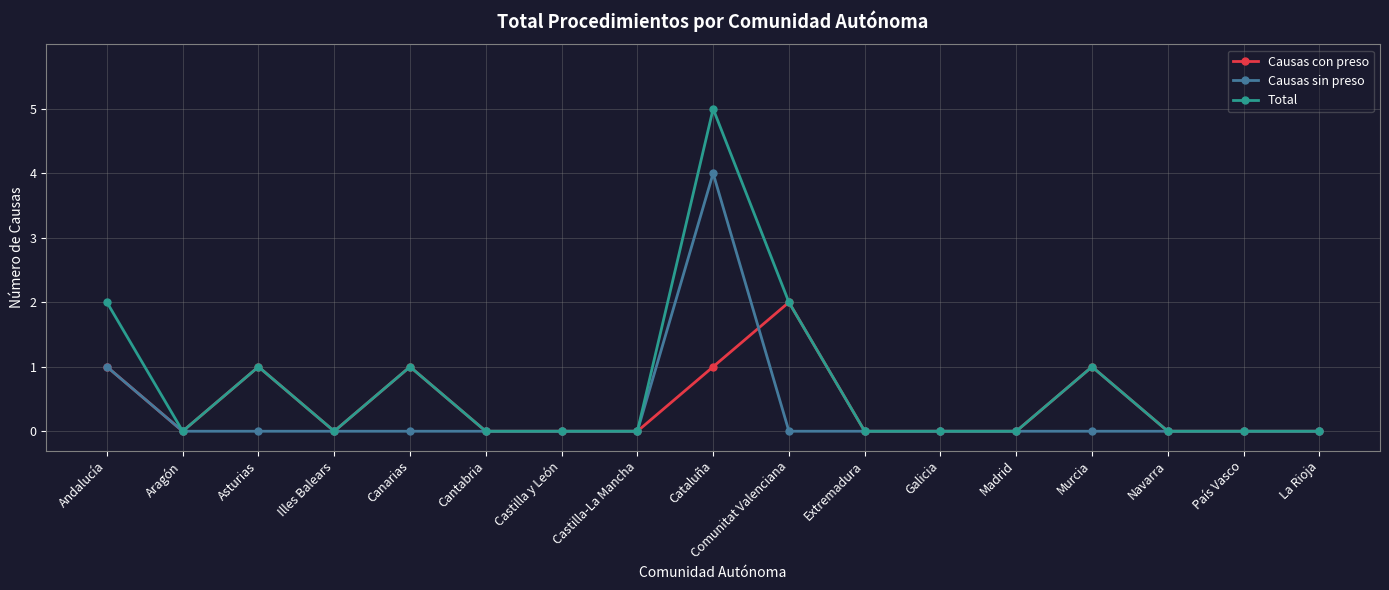

At which category is the sum across all series the highest?

Cataluña